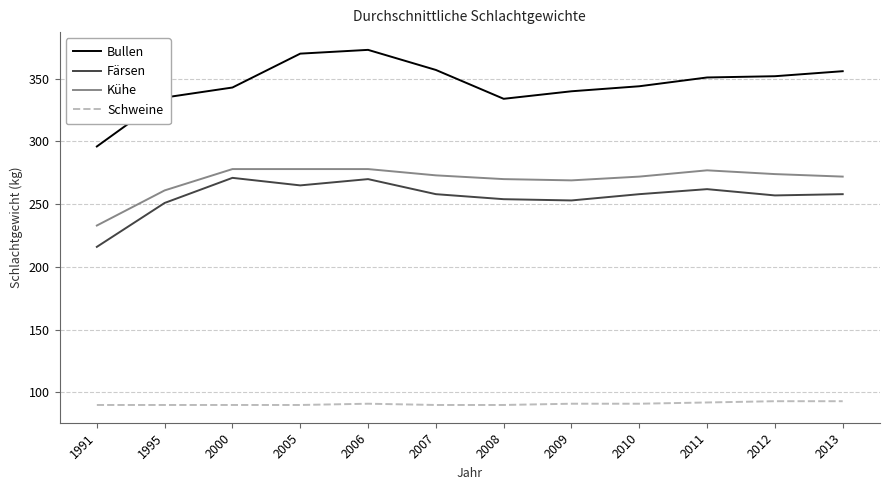

How many lines are shown in the chart?

4